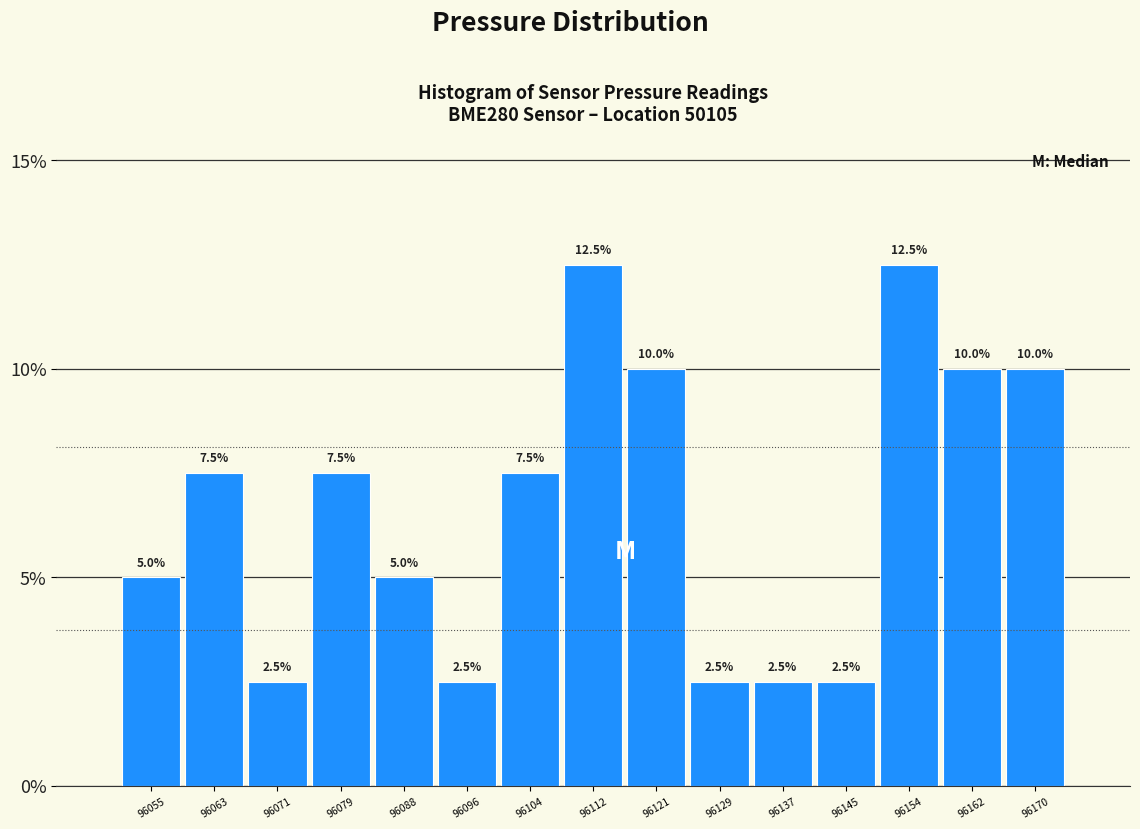

How tall is the bar that spans 96133 to 96142 on the x-axis? The bar edges are not printed on the chart, so give them approximately, as read against the axis.

2.5